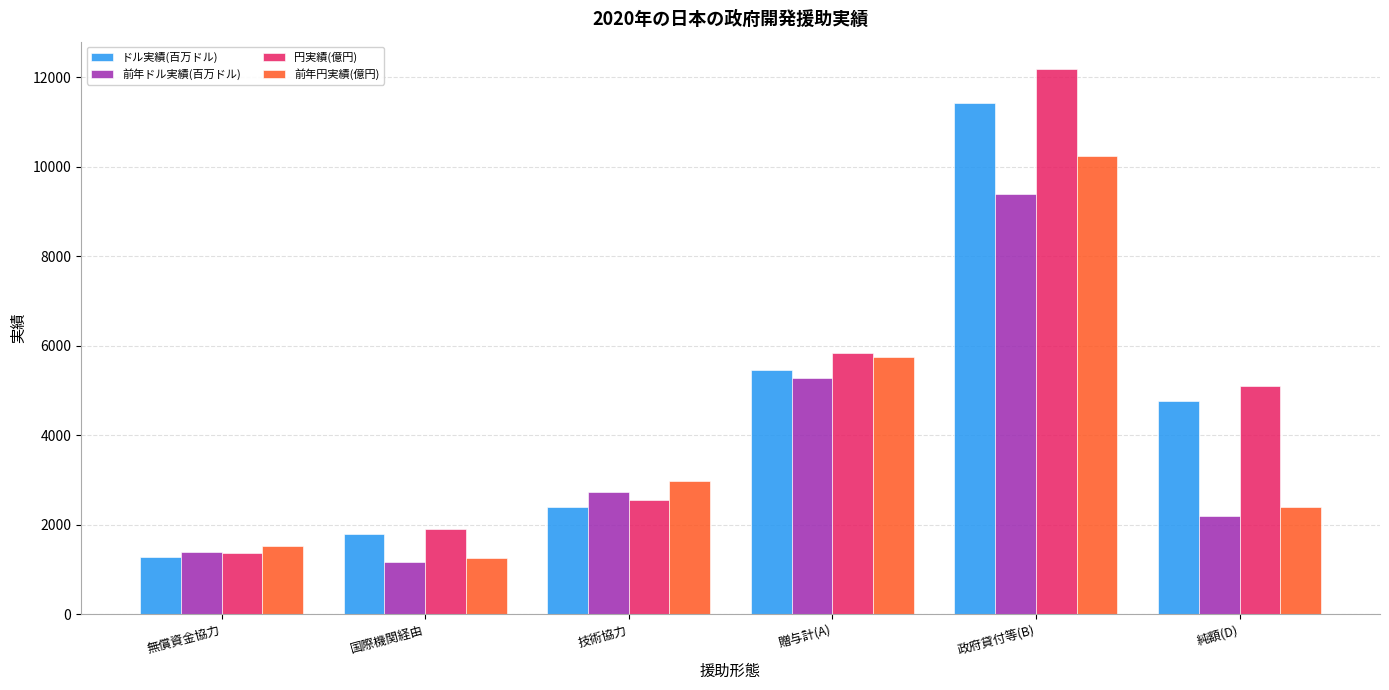

Where is 前年円実績(億円) nearest to the value 5758?

贈与計(A)